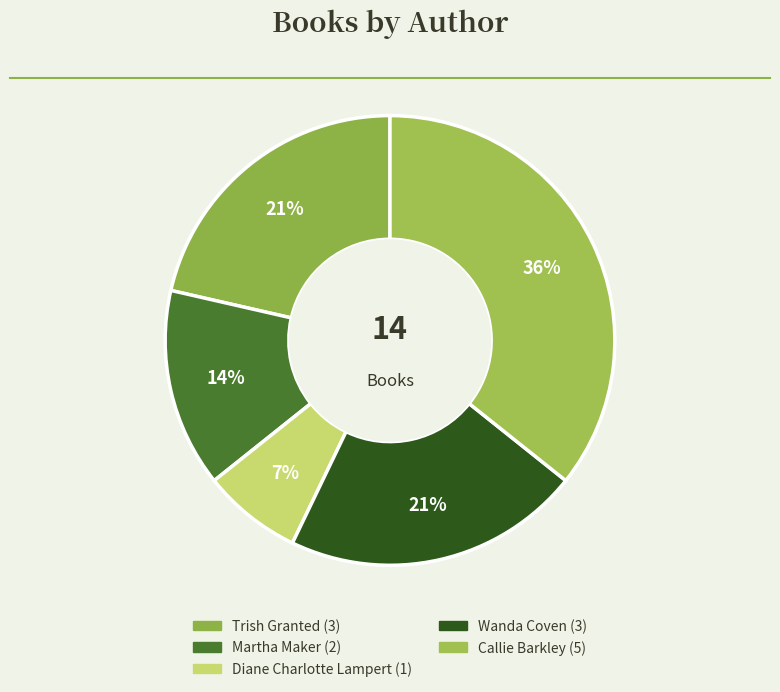

Does any single category account for the majority?

No